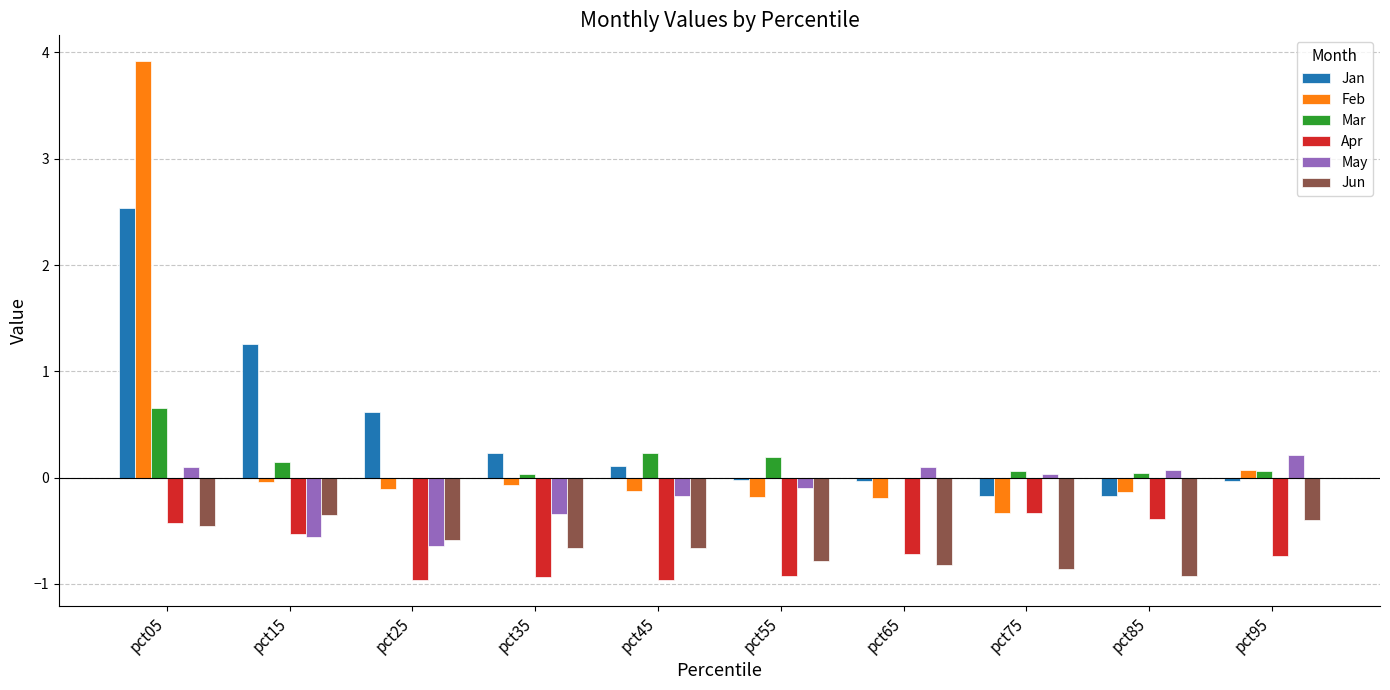

Count the number of categories in the chart.

10